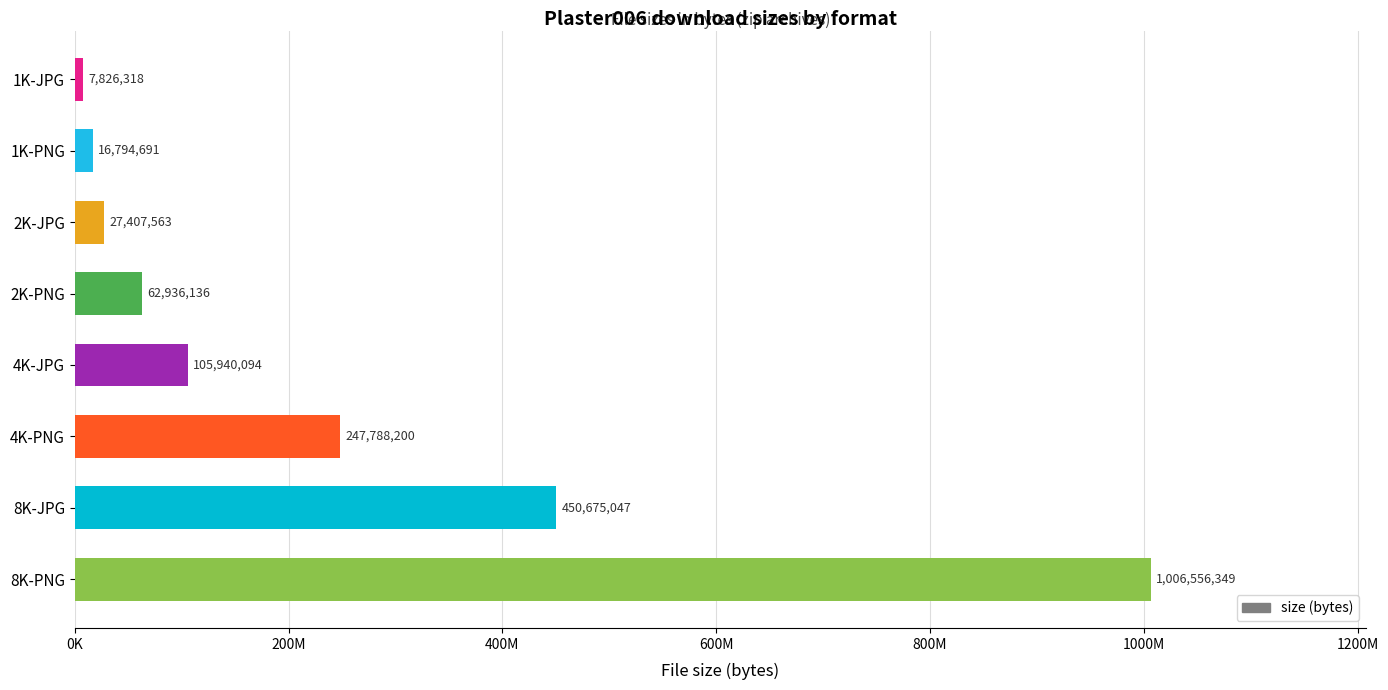

Does the chart contain any negative values?

No